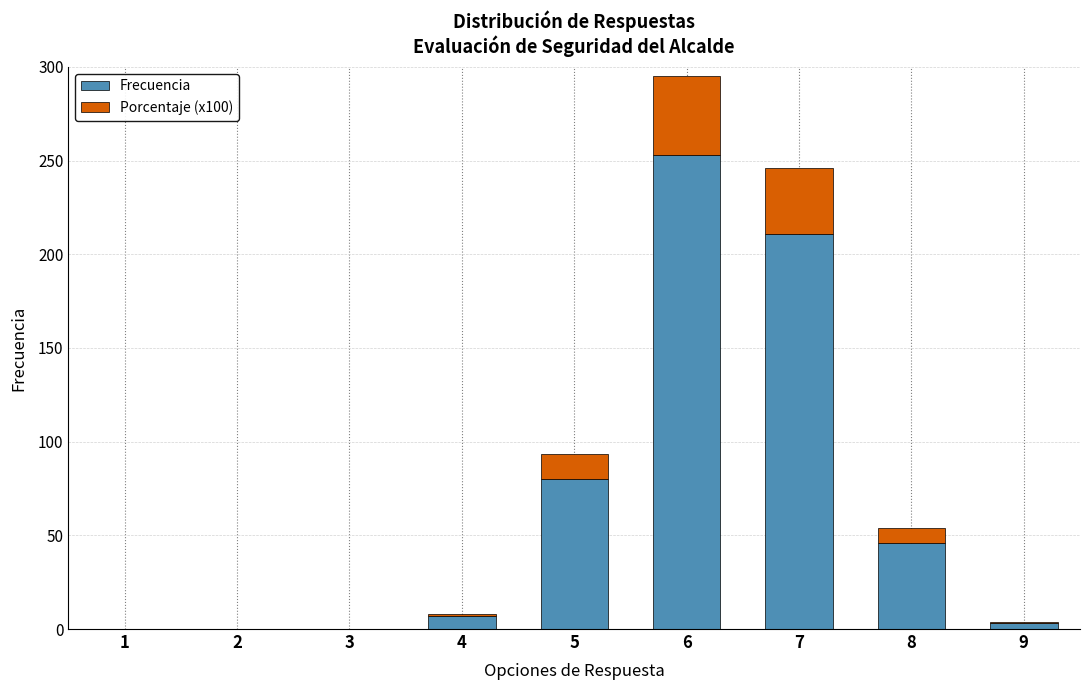

The value of Frecuencia at 5 is 80.0. True or false?

True